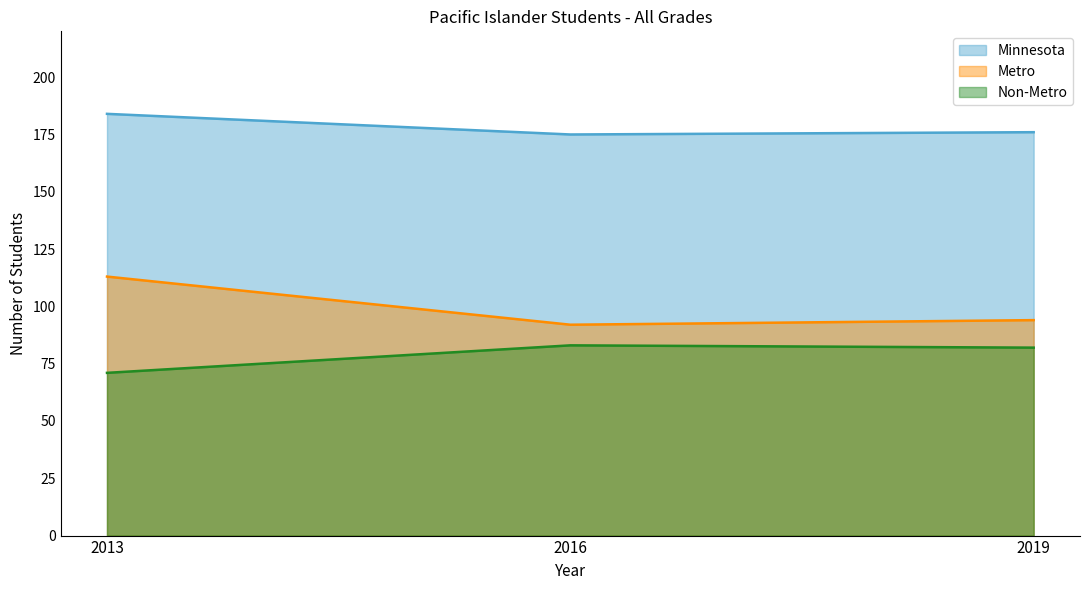

Reading left to right, list all the values displayed in this chart.

Minnesota: 184	175	176
Metro: 113	92	94
Non-Metro: 71	83	82